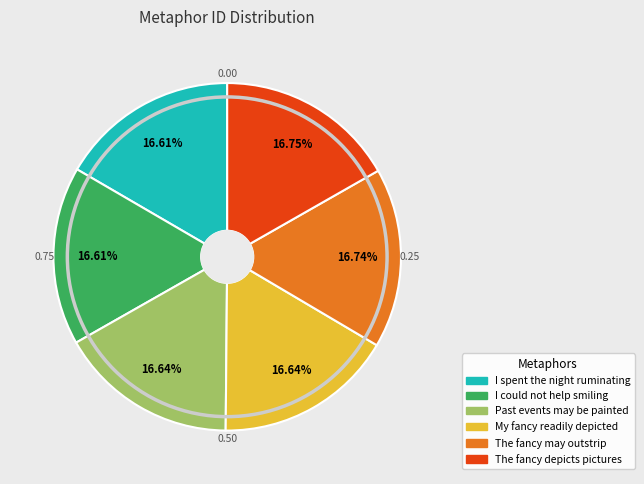

Is the sum of My fancy readily depicted and The fancy depicts pictures greater than half?

No